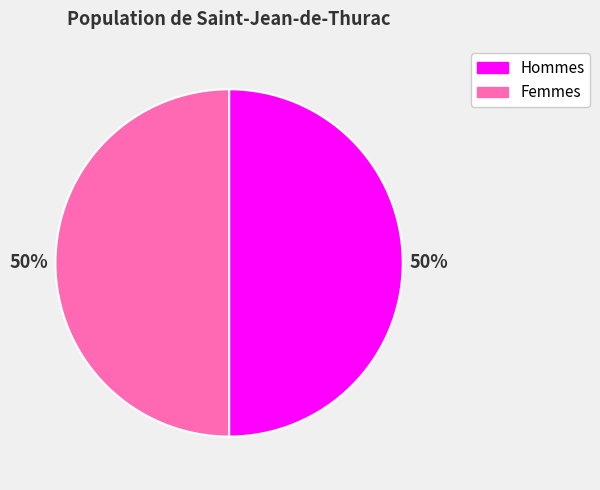

Do Hommes and Femmes together represent more than half of the pie?

Yes